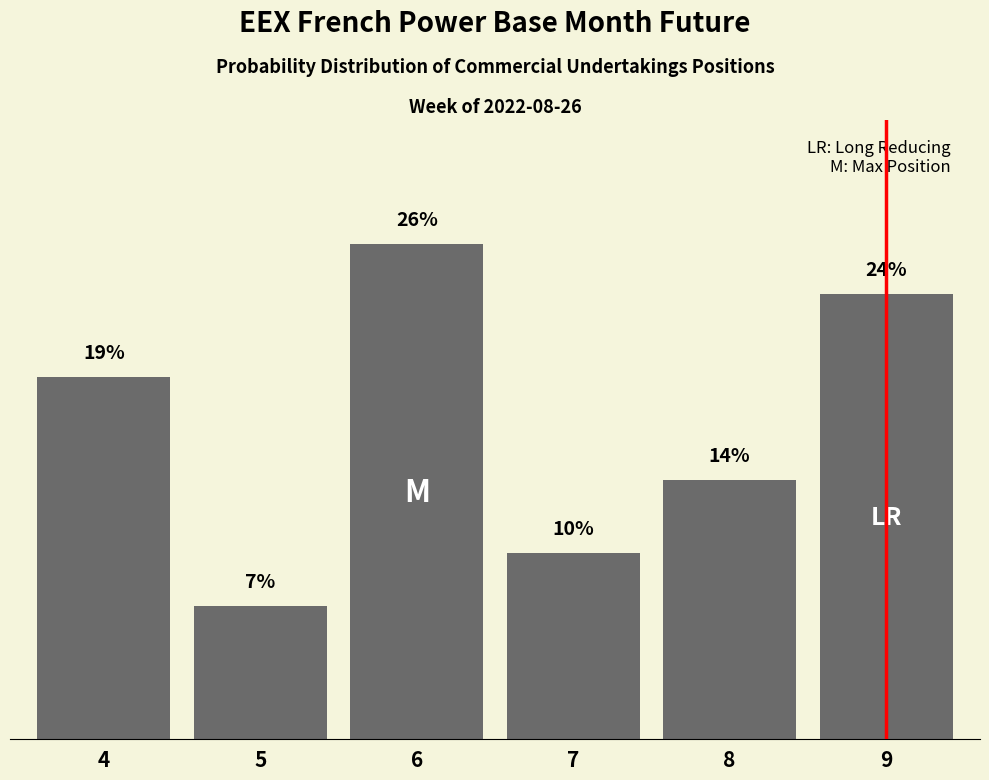

Are the bars horizontal?

No